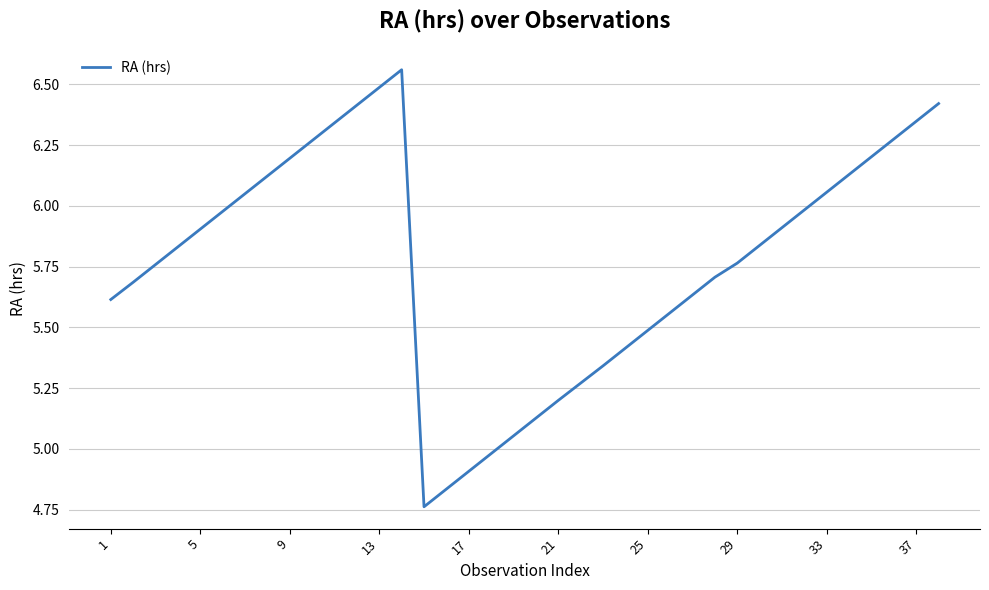

What is the difference between the maximum and minimum values?

1.8